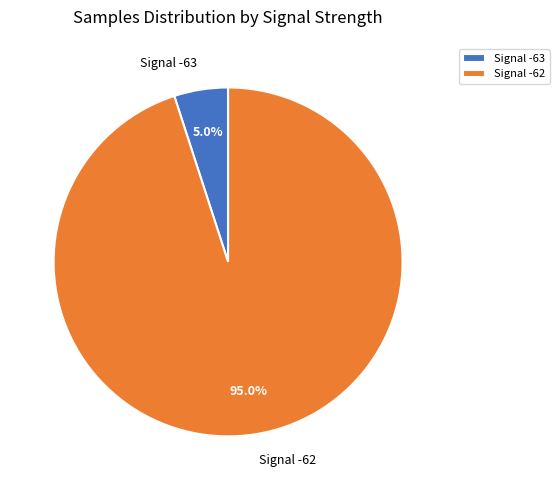

Is there a majority slice in this chart?

Yes